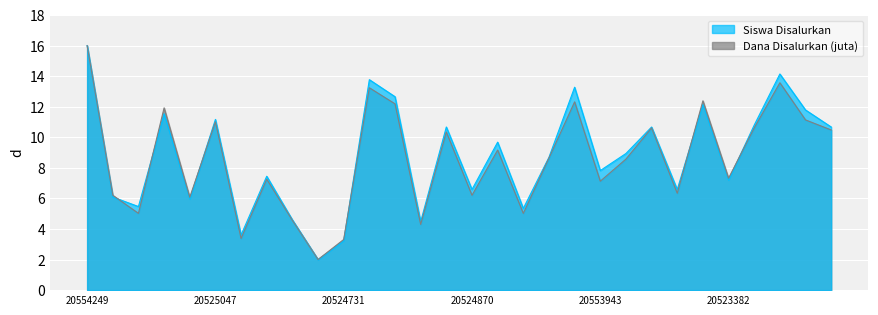

At which label is Siswa Disalurkan closest to 9?

20523594